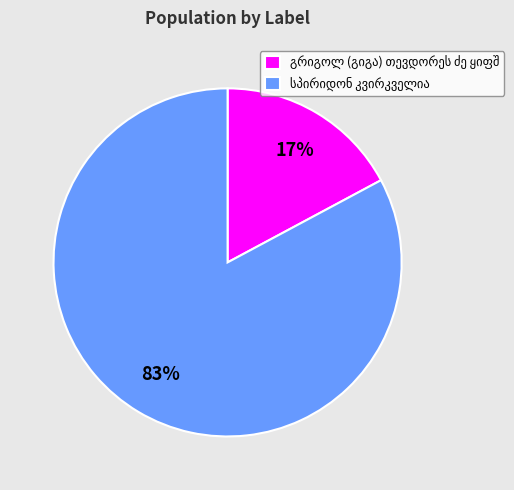

To the nearest percent, what is the difference between the largest and smallest slice percentages?

66%